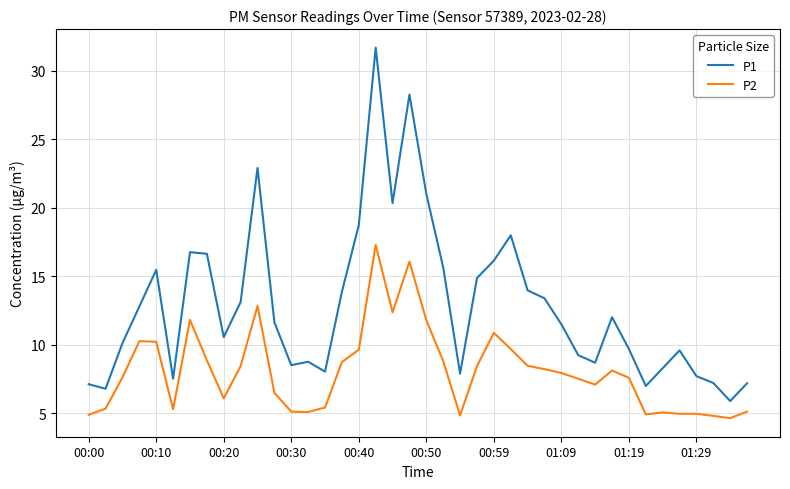

True or false: P2 and P1 cross at least once.

False